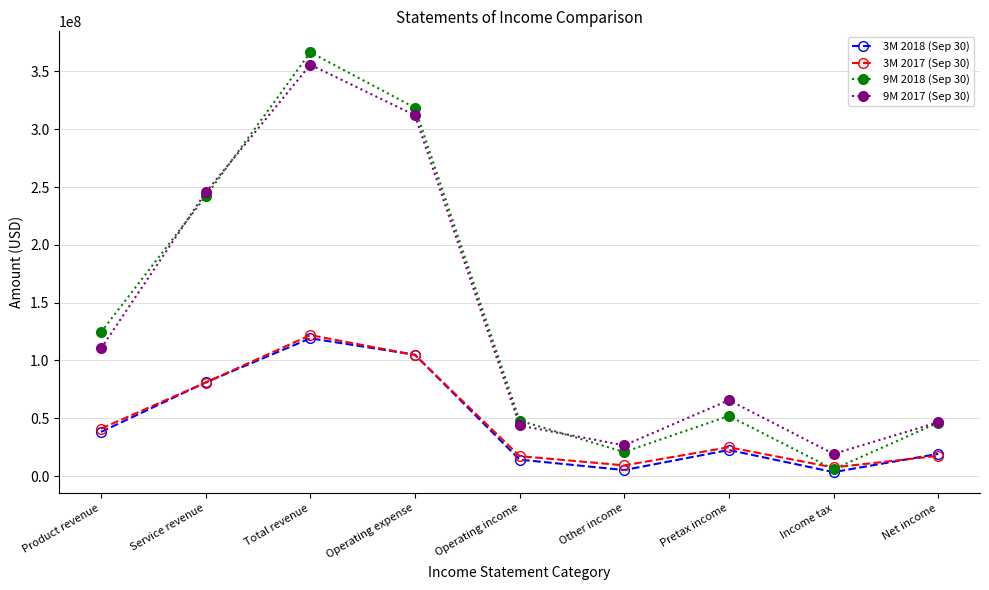

What position from the left is Operating expense?

4